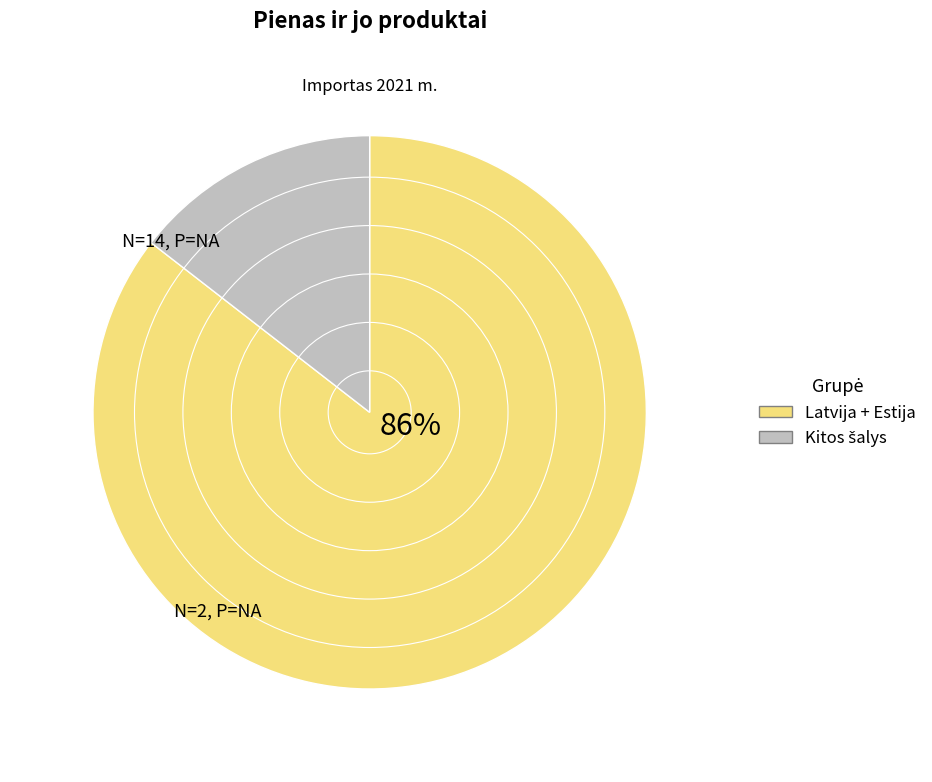

To the nearest percent, what is the average slice percentage?

50%